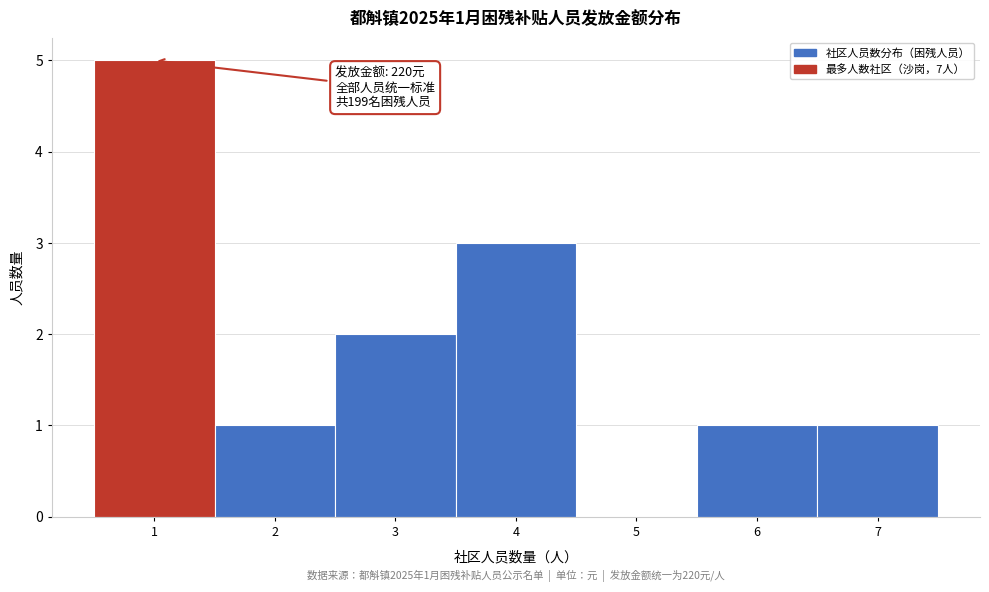

Over which range of the x-axis is the bar tallest?

0.5 to 1.5